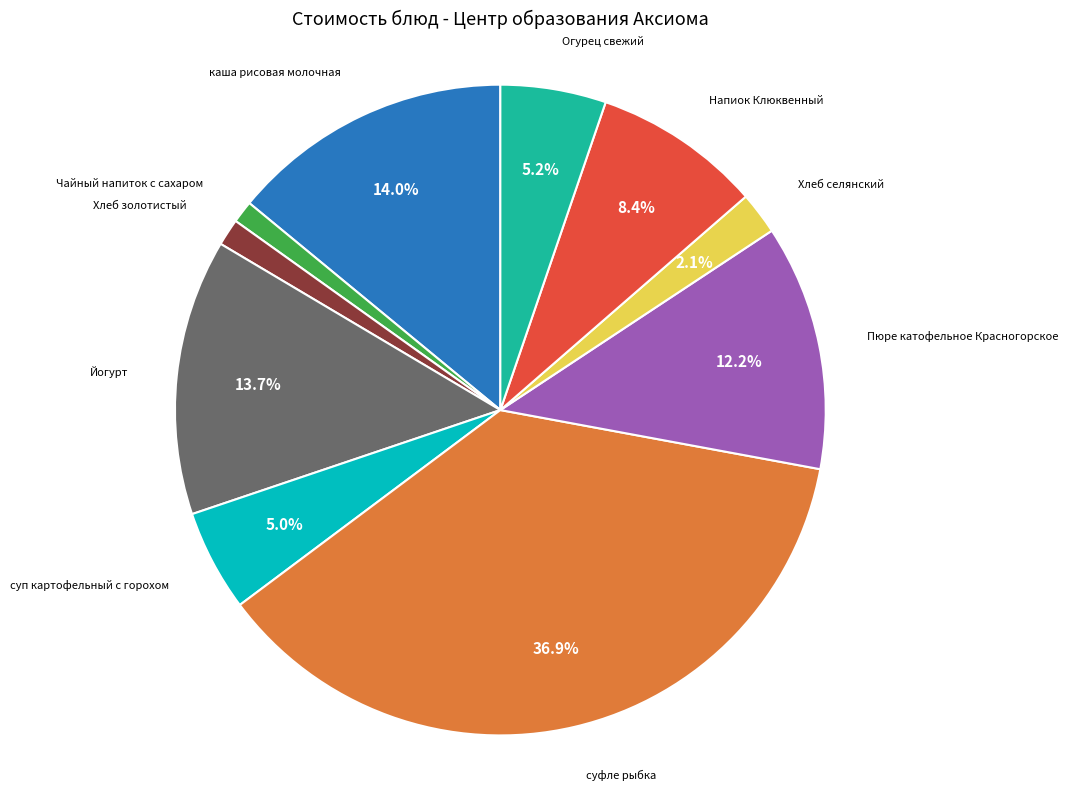

Which slice is the largest?

суфле рыбка